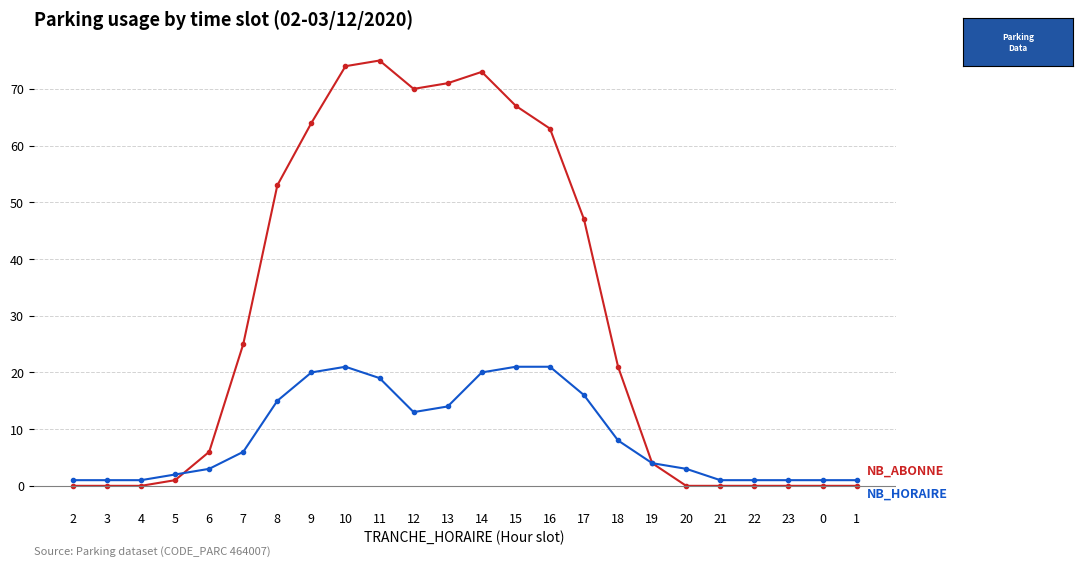

What is the label of the 7th point from the right?

19